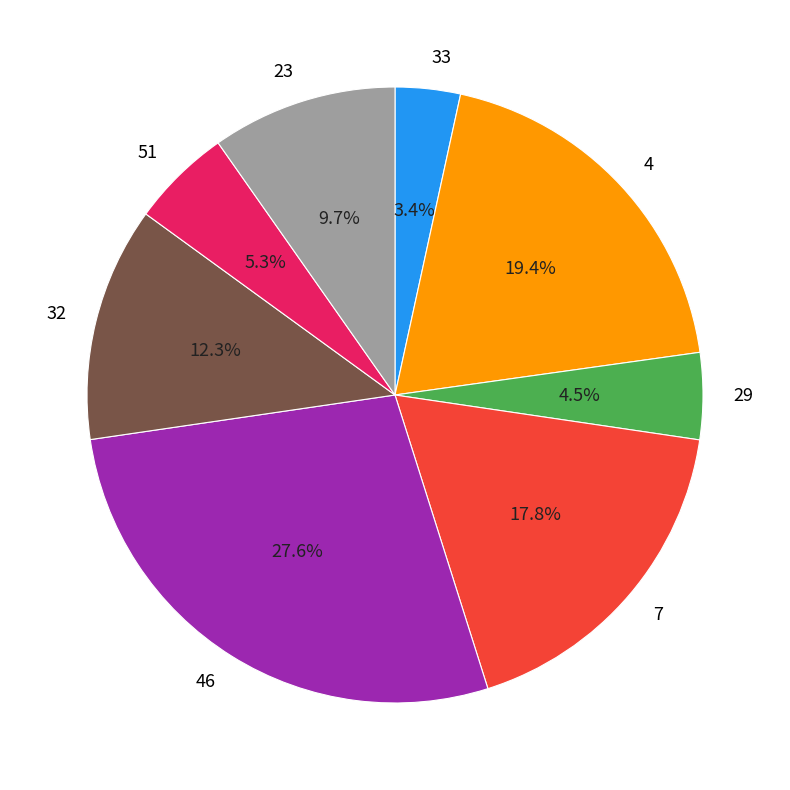

What percentage is the 23 slice, to the nearest percent?

10%